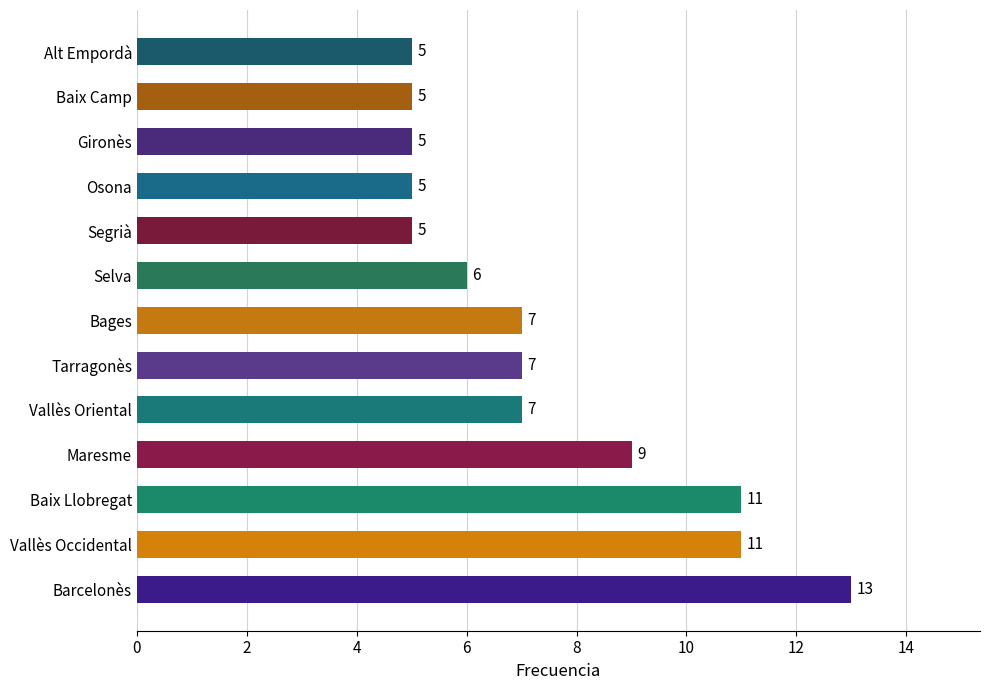

What is the smallest value displayed?

5